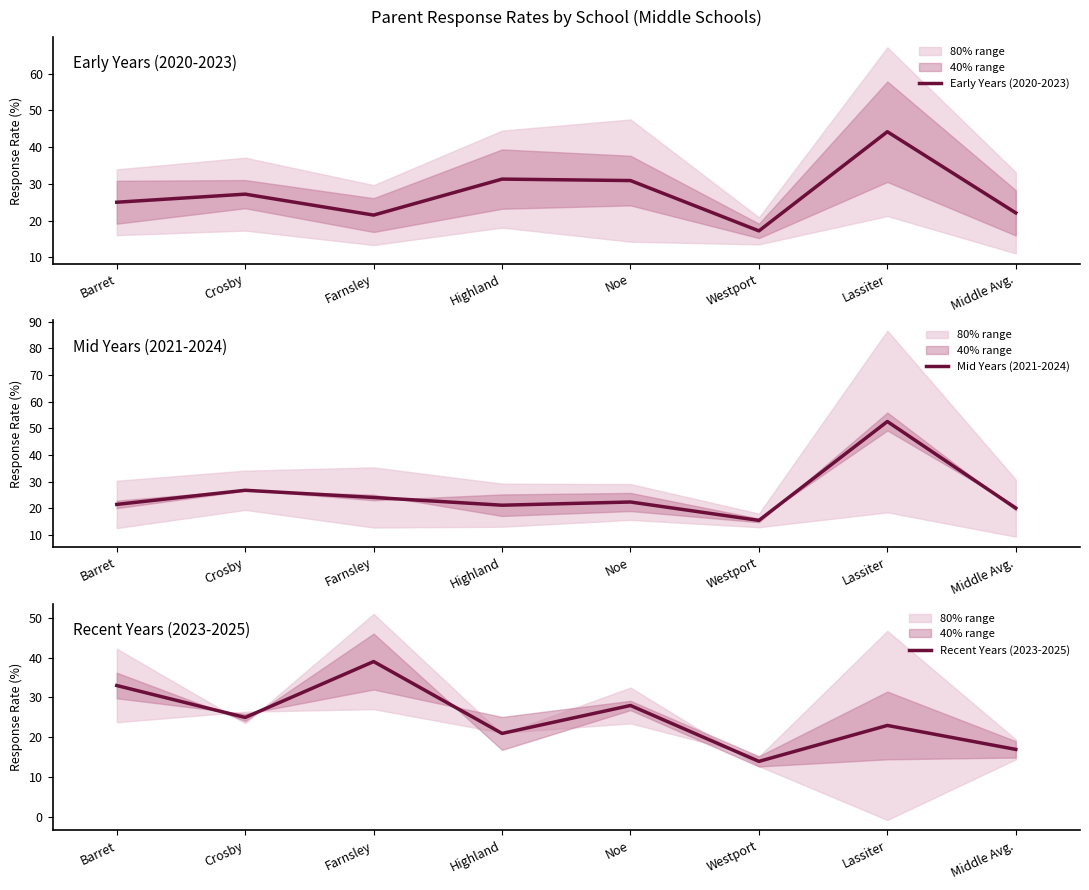

Rank the series at Lassiter from lowest to highest value.

Recent Years (2023-2025), Early Years (2020-2023), Mid Years (2021-2024)